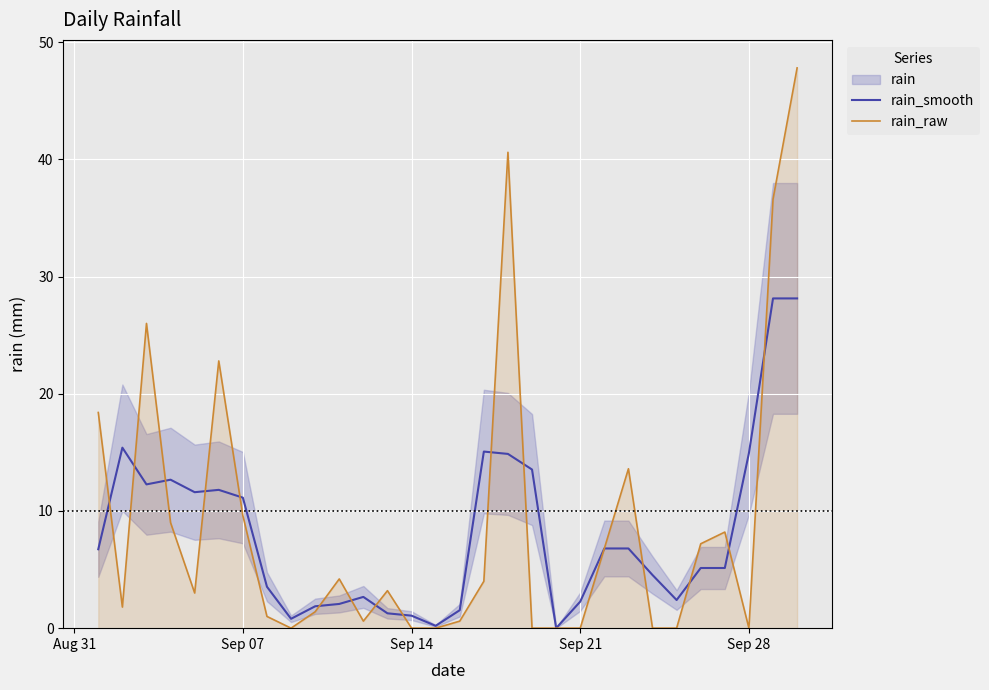

The value of rain_raw at Sep 14 is 0.0. True or false?

True